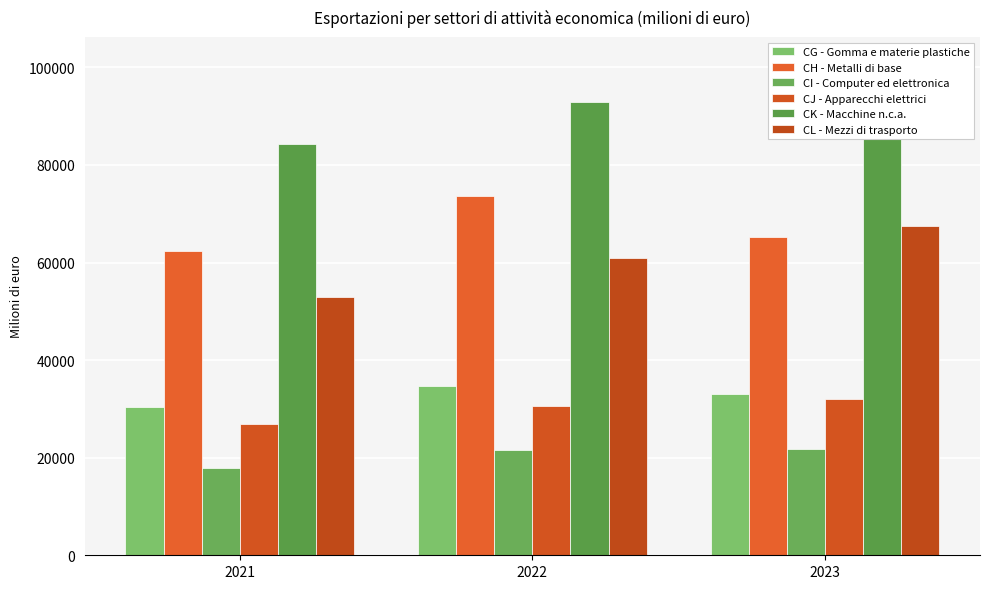

Where does the CI - Computer ed elettronica series first go above 21578?

2022